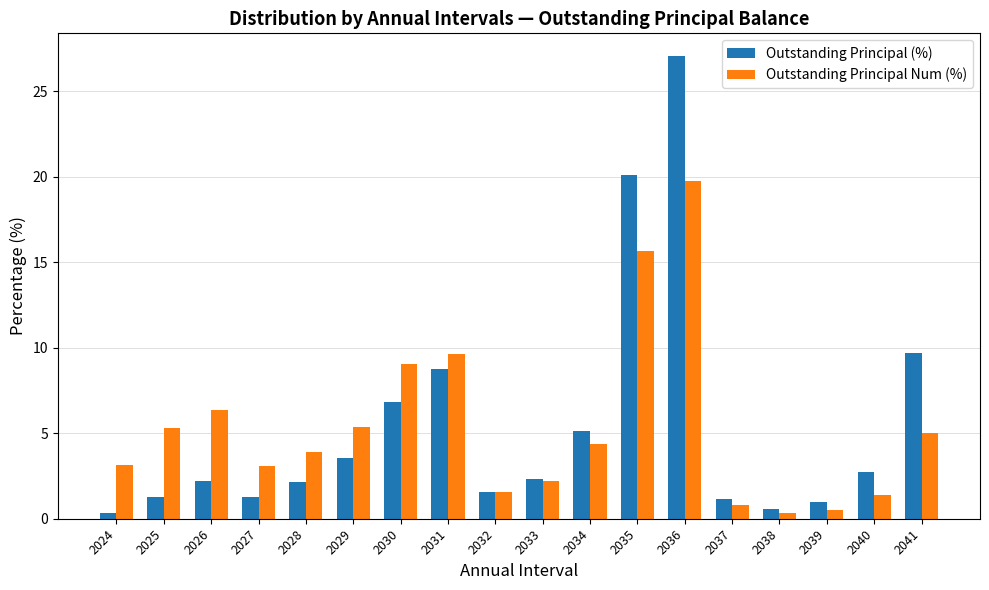

True or false: Outstanding Principal (%) has a value of 7.9 at 2034.

False